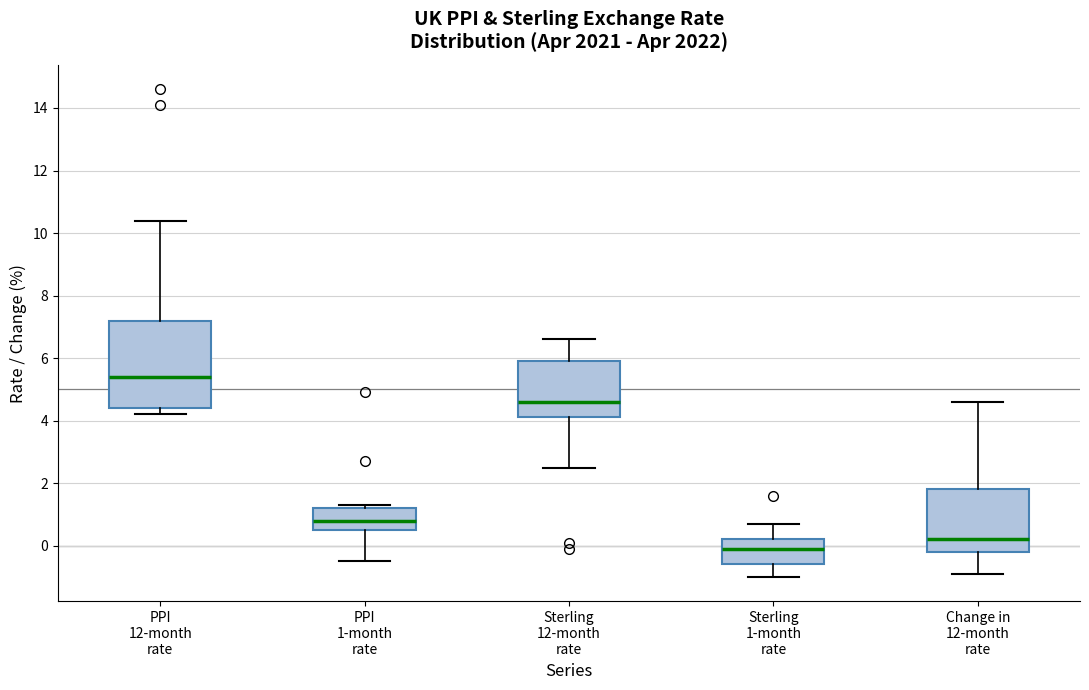

Reading left to right, read every box against the y-axis: the position of its median line, the range the box covers, and the ends of its whiskers. The values are not printed on the chart, so give them approximately, as read against the axis.

PPI 12-month rate: median 5.4, box 4.4 to 7.2, whiskers 4.2 to 10.4
PPI 1-month rate: median 0.8, box 0.6 to 1.2, whiskers -0.4 to 1.4
Sterling 12-month rate: median 4.6, box 4.2 to 6.0, whiskers 2.6 to 6.6
Sterling 1-month rate: median 0.0, box -0.6 to 0.2, whiskers -1.0 to 0.8
Change in 12-month rate: median 0.2, box -0.2 to 1.8, whiskers -0.8 to 4.6